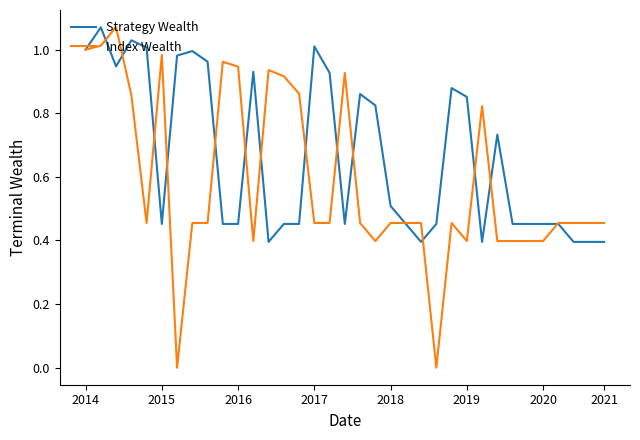

Which series has the largest range (max minus min)?

Index Wealth